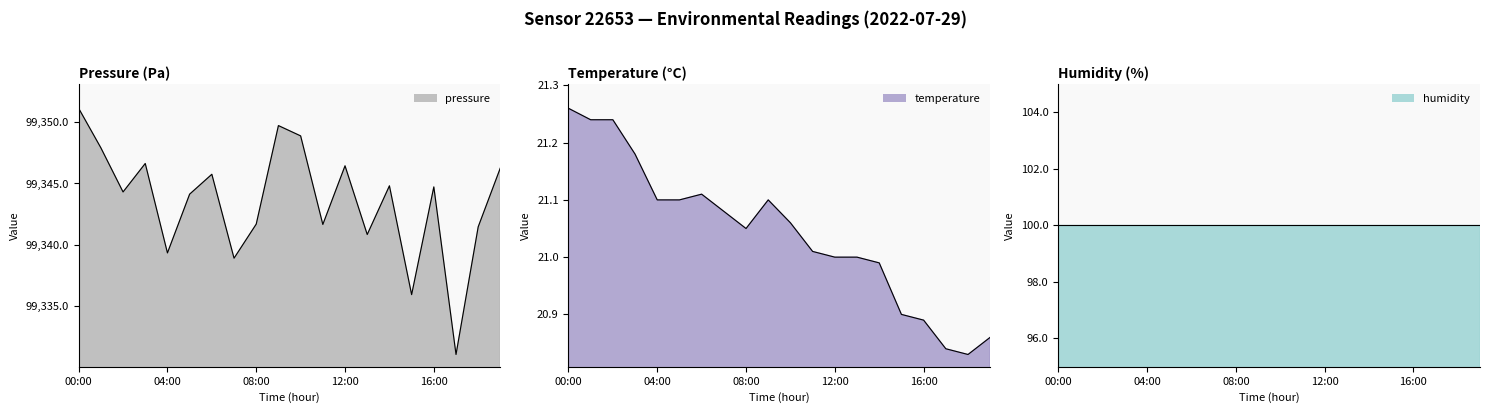

What position from the right is 09:00?

11